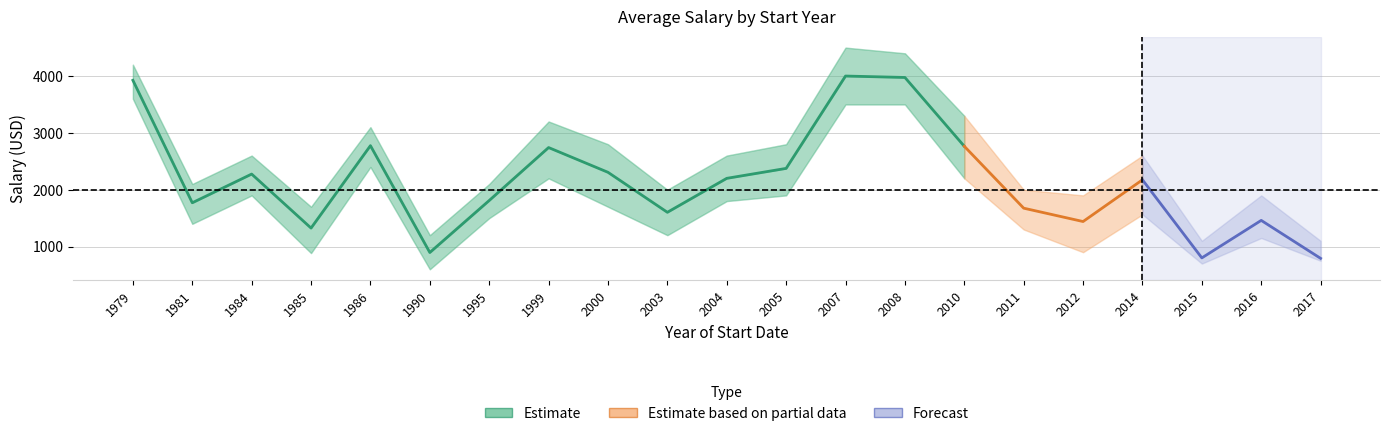

Where does the Salario_lower series first go above 1565?

1979